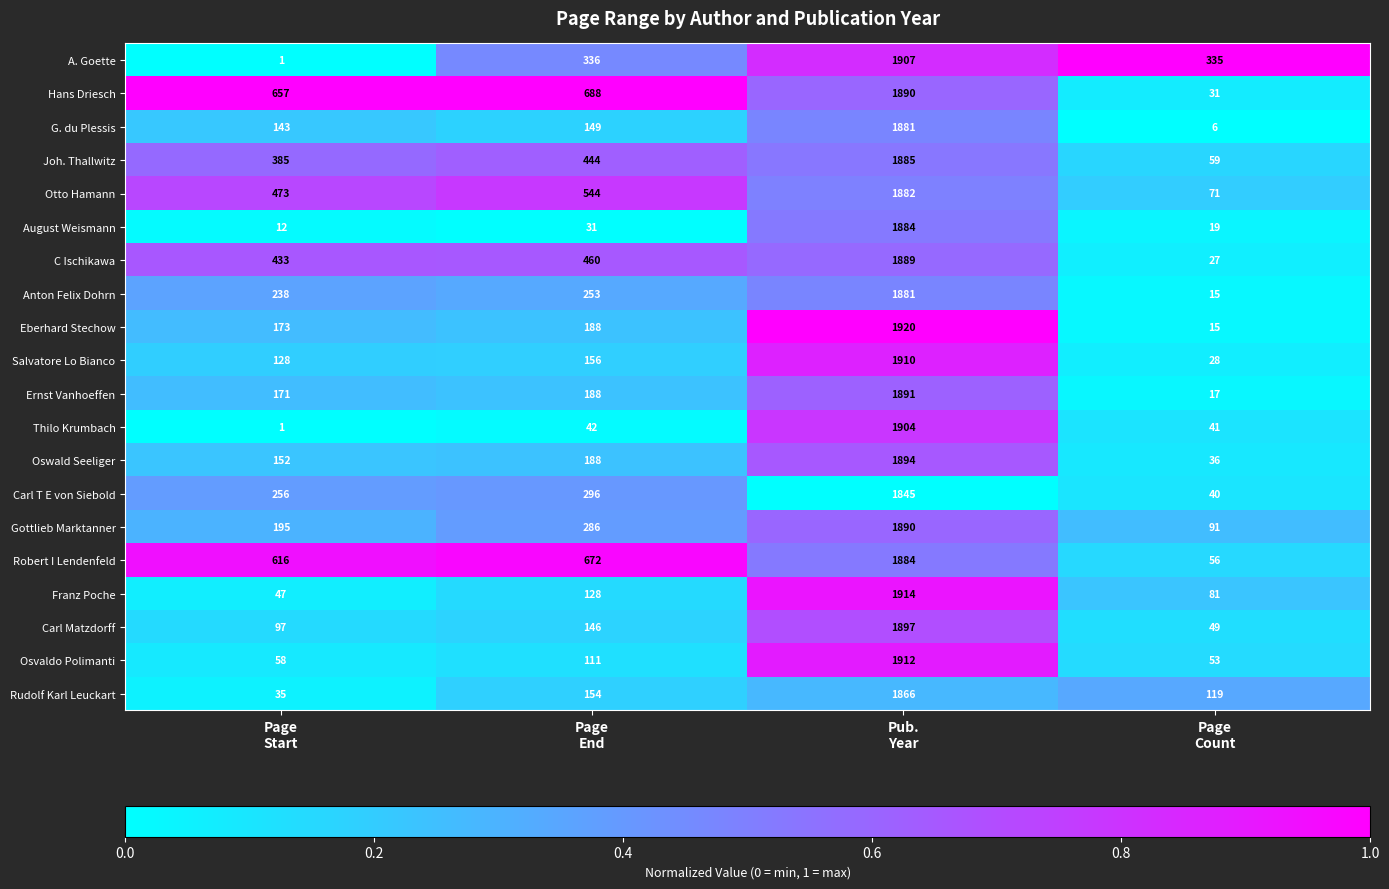

What is the average value of the Thilo Krumbach series?

497